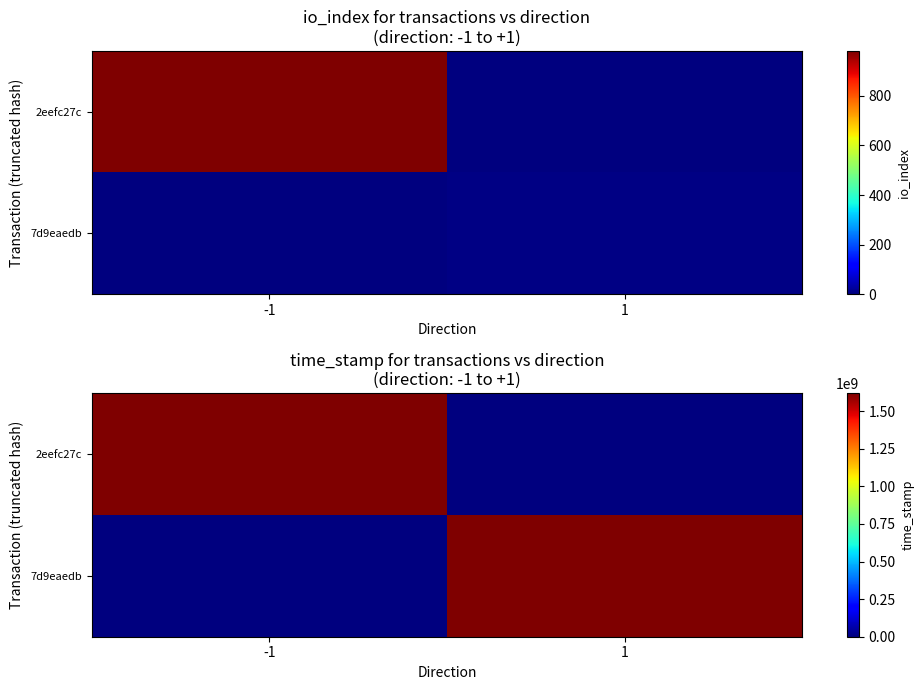

Which series has the largest total across all categories?

2eefc27c